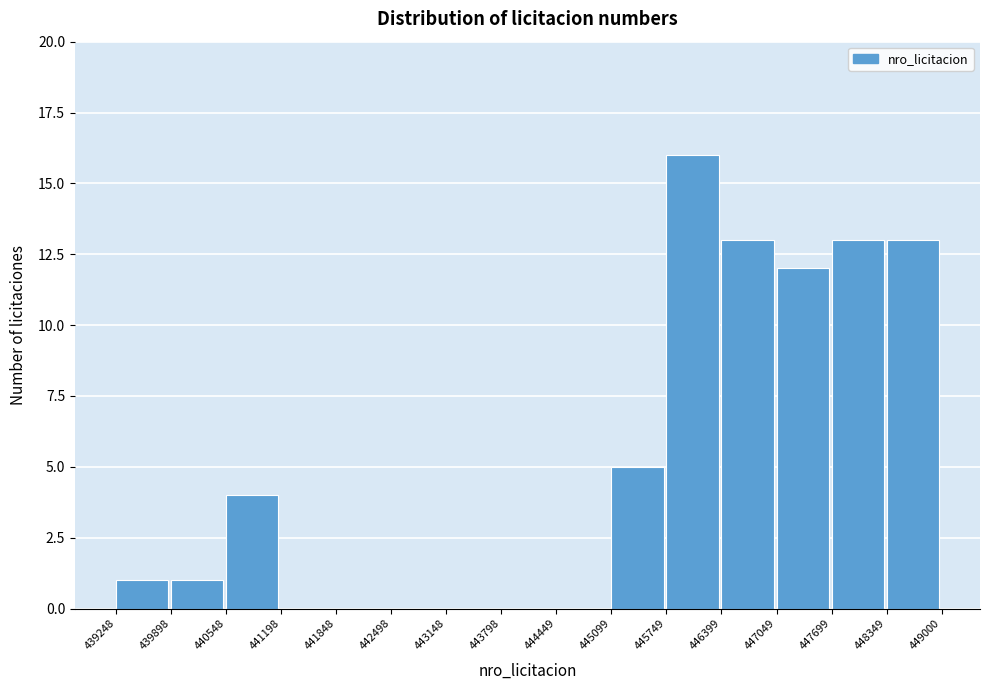

What is the height of the bar covering 445099 to 445749 on the x-axis? The values are not printed on the chart, so give them approximately, as read against the axis.

5